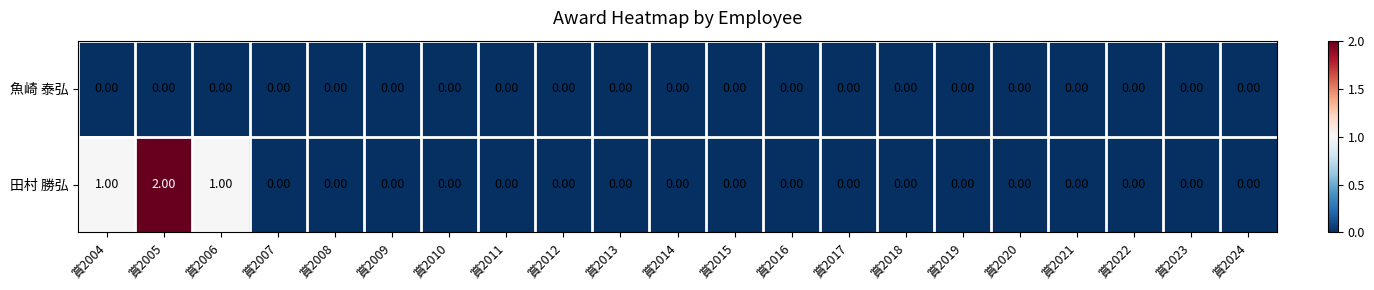

Which series has the largest total across all categories?

田村 勝弘